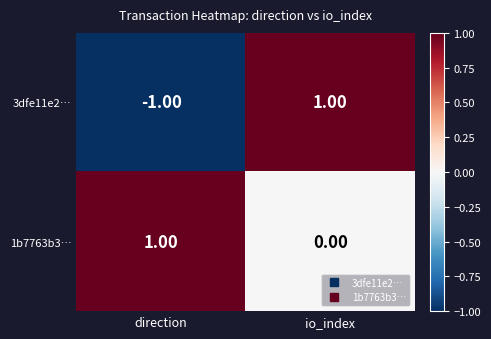

Rank the categories by 1b7763b3… value from lowest to highest.

io_index, direction